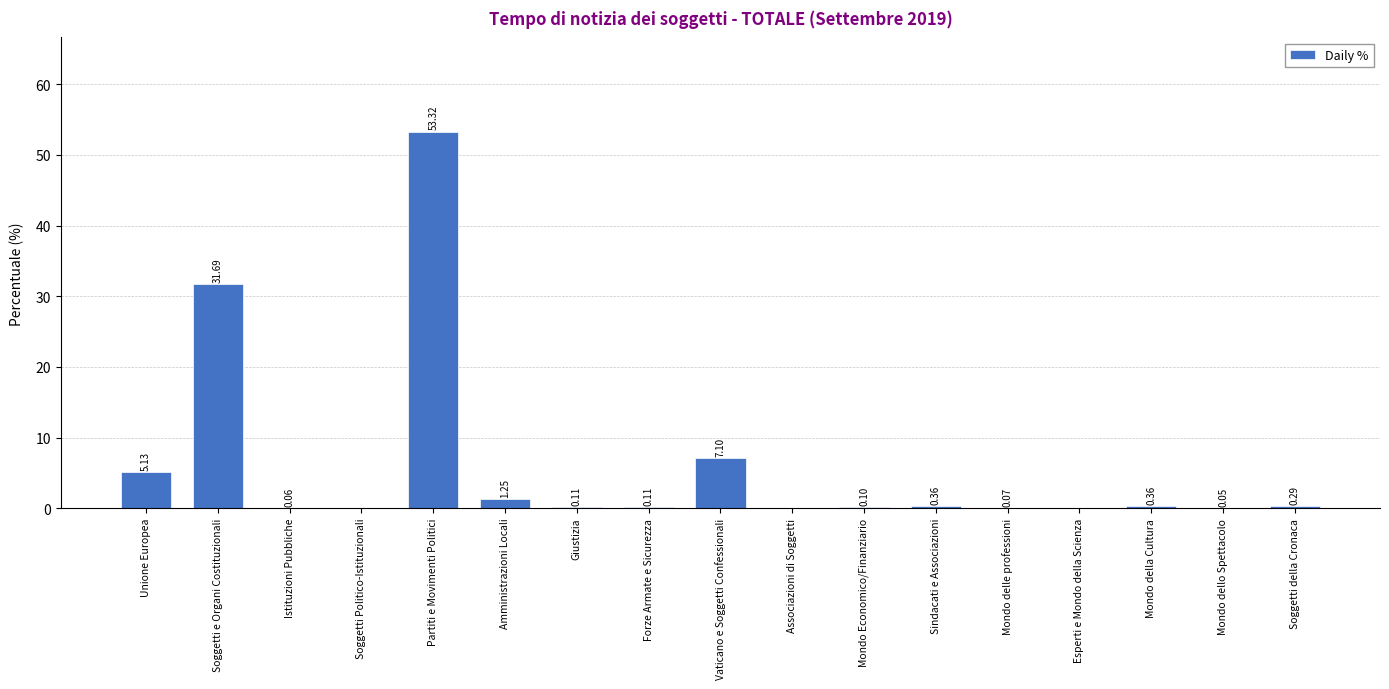

Between Mondo Economico/Finanziario and Vaticano e Soggetti Confessionali, which is larger?

Vaticano e Soggetti Confessionali